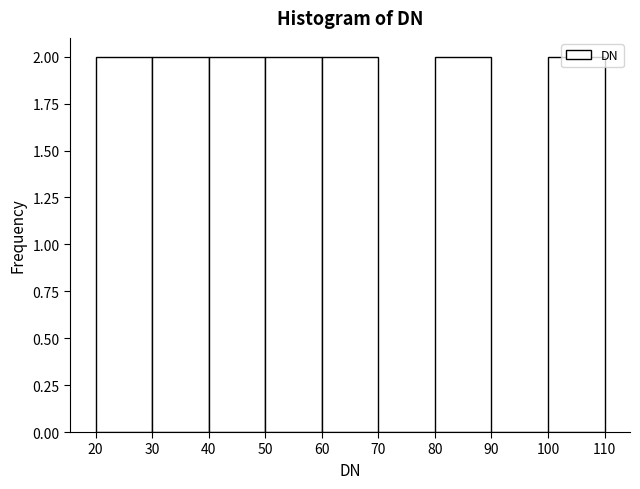

What is the height of the bar covering 100 to 110 on the x-axis? The values are not printed on the chart, so give them approximately, as read against the axis.

2